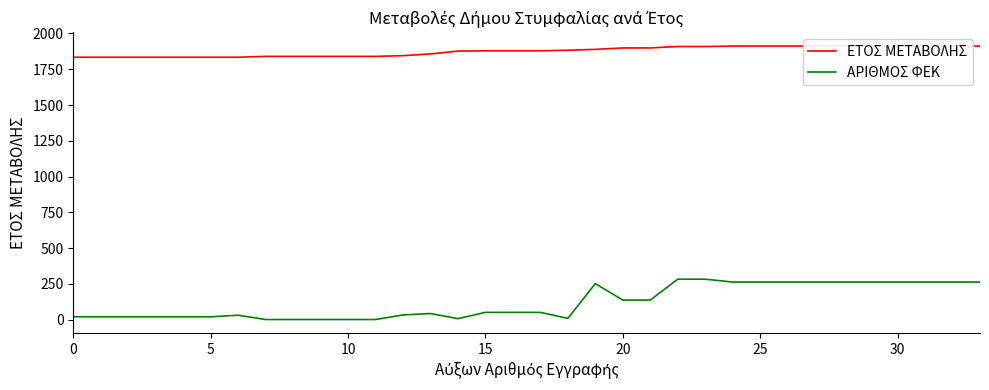

At which label is ΕΤΟΣ ΜΕΤΑΒΟΛΗΣ closest to 1873?

14